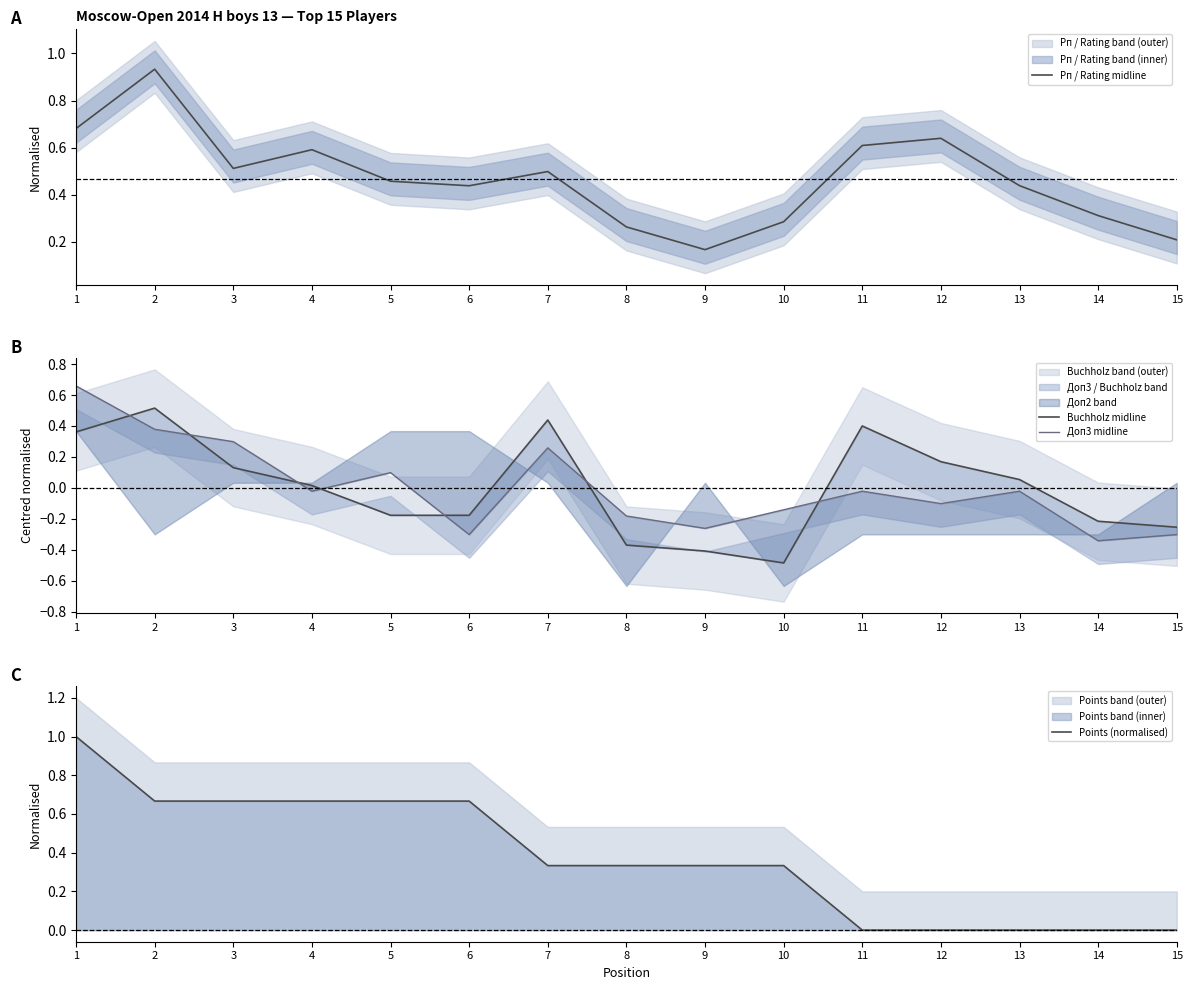

Is the value of Buchholz midline at 13 greater than the value of Рп / Rating midline at 4?

No